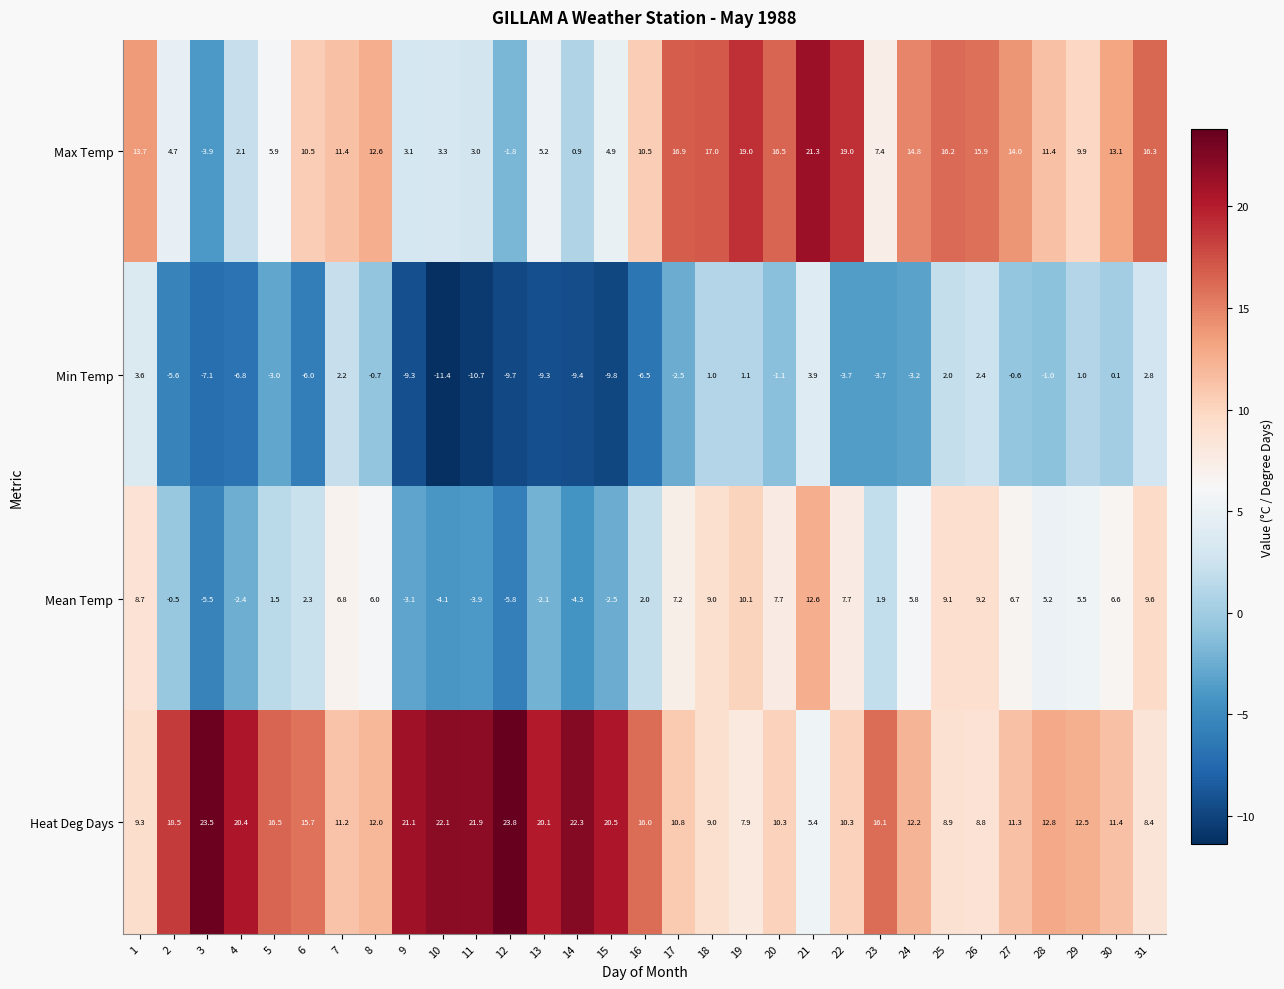

Where is Heat Deg Days nearest to the value 14?

28